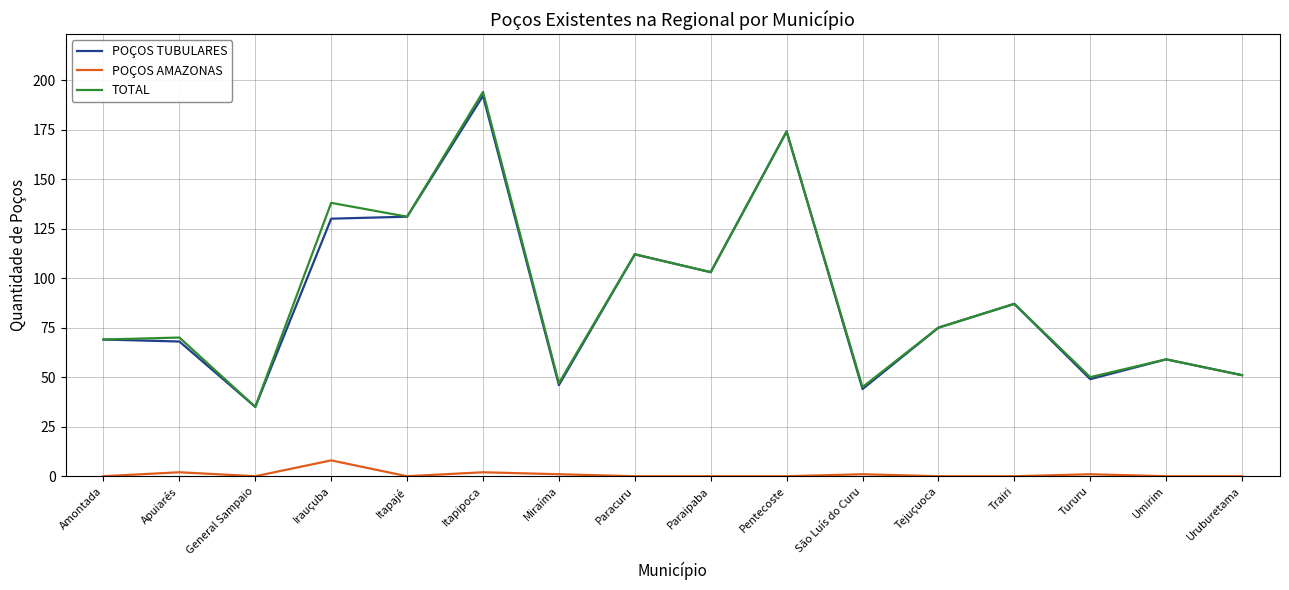

What position from the left is Tejuçuoca?

12